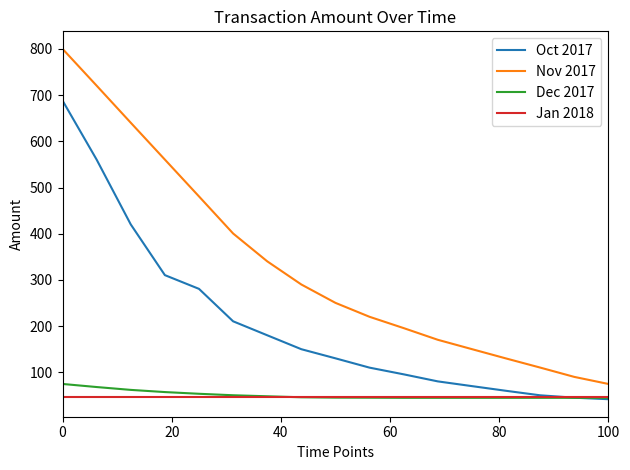

What is the maximum value for Oct 2017?

688.2